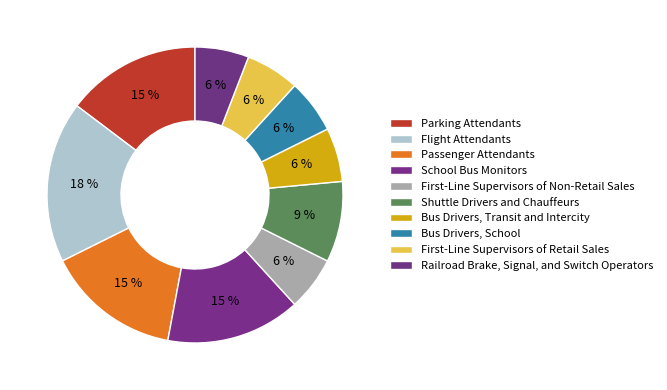

Count the number of slices in the pie.

10